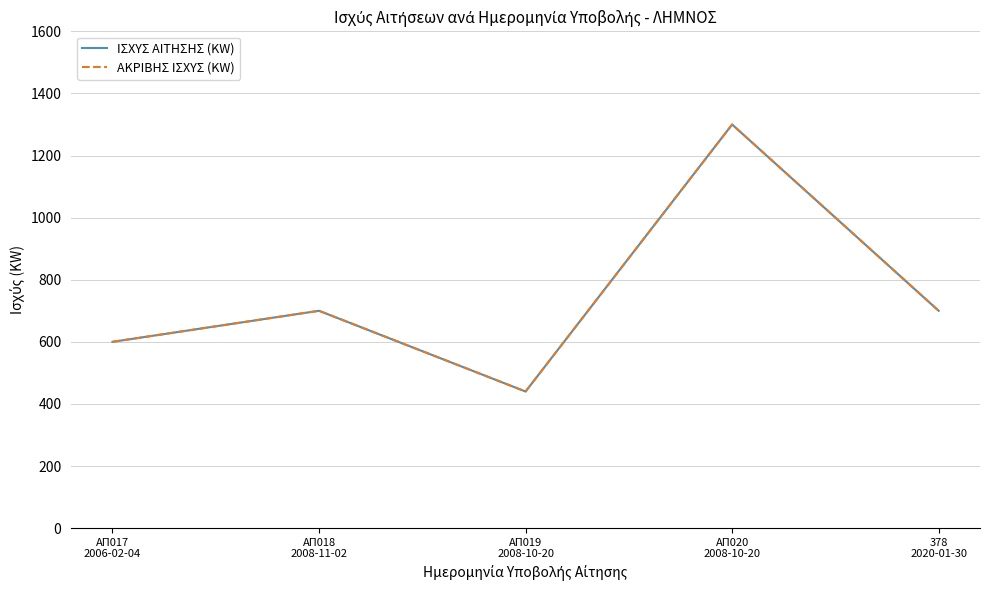

Which category has the highest value in the ΑΚΡΙΒΗΣ ΙΣΧΥΣ (KW) series?

ΑΠ020
2008-10-20